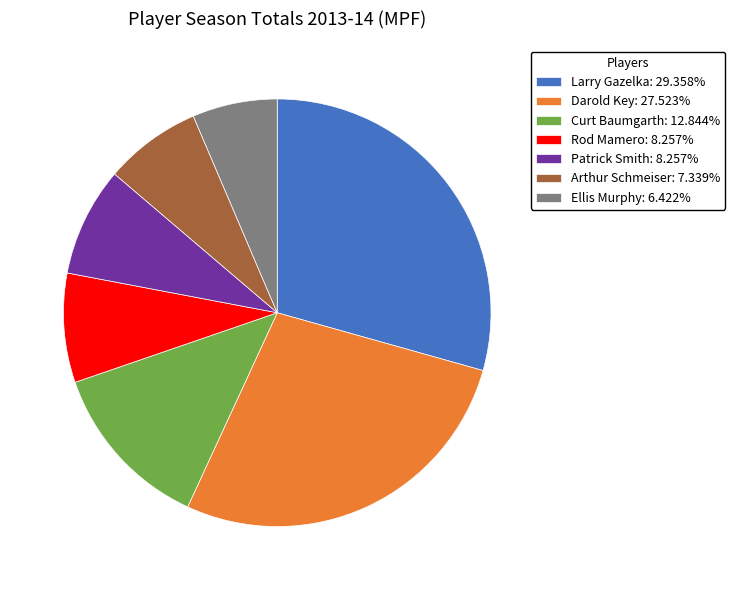

What is the smallest slice in the pie chart?

Ellis Murphy